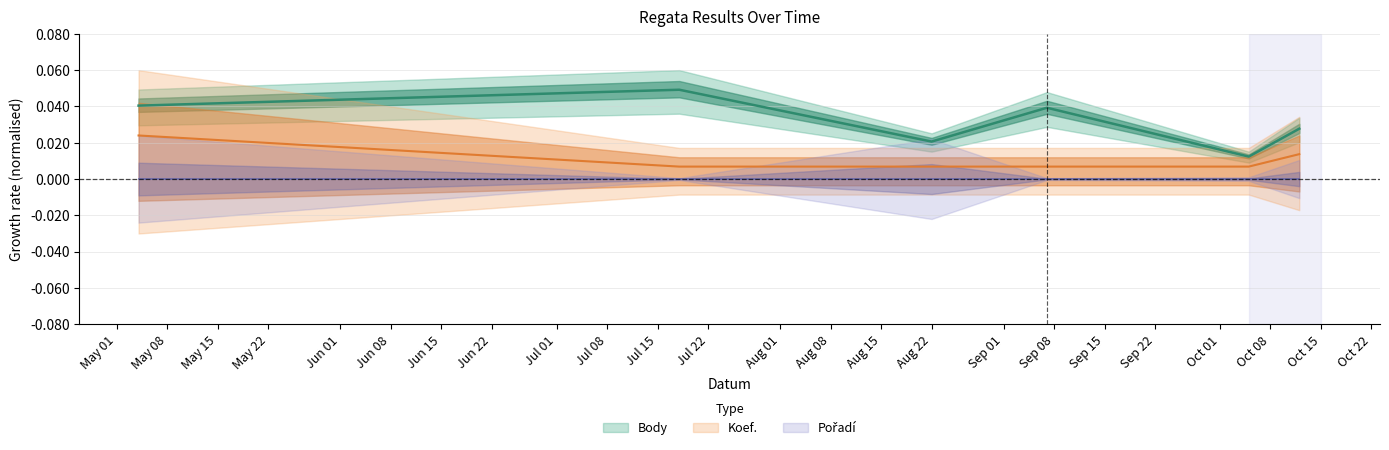

At which category is the sum across all series the highest?

2019-05-04